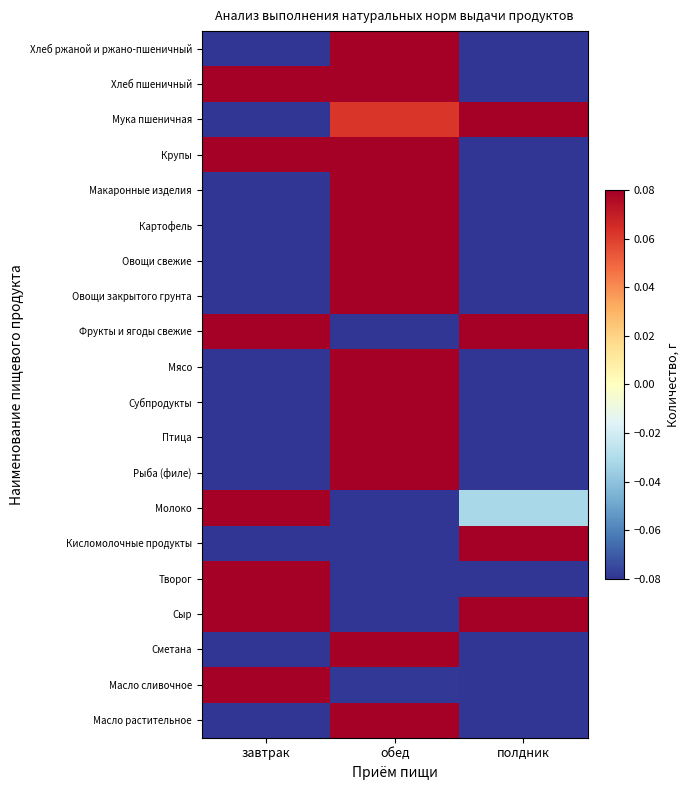

List the series in order of their peak value, highest first.

Кисломолочные продукты, Хлеб ржаной и ржано-пшеничный, Рыба (филе), Макаронные изделия, Субпродукты, Овощи свежие, Мясо, Картофель, Творог, Птица, Масло растительное, Сметана, Овощи закрытого грунта, Молоко, Масло сливочное, Хлеб пшеничный, Фрукты и ягоды свежие, Крупы, Мука пшеничная, Сыр